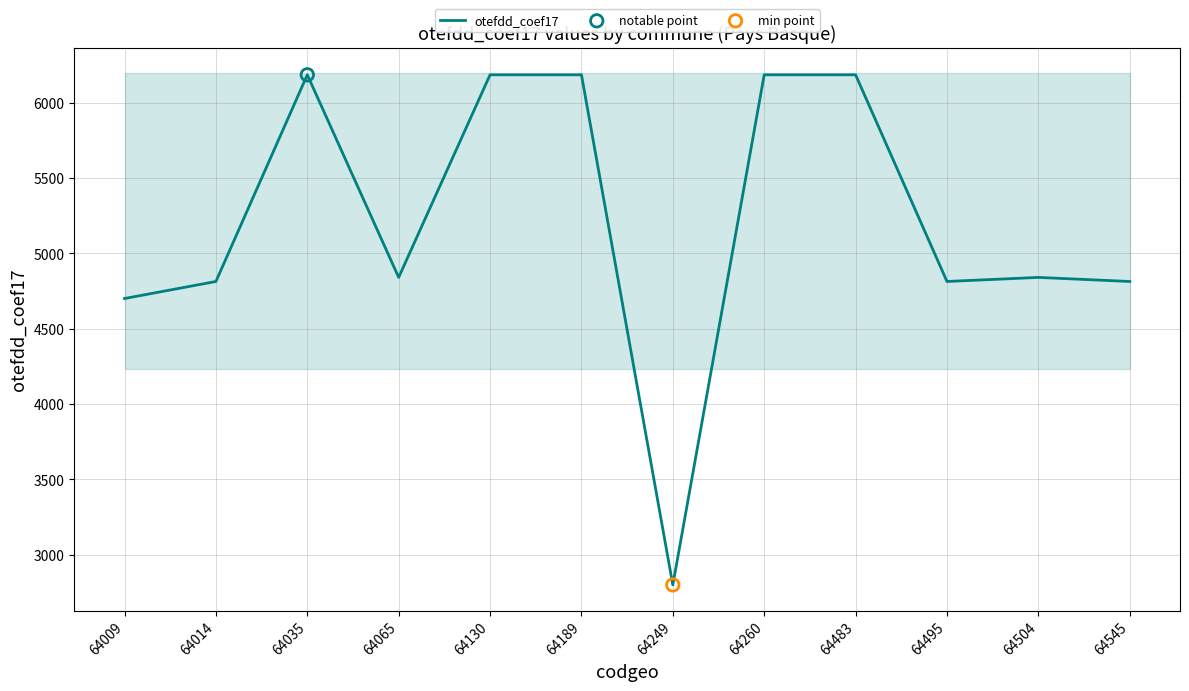

Approximately how many times larger is the value at 64130 compared to 64545?

1.3